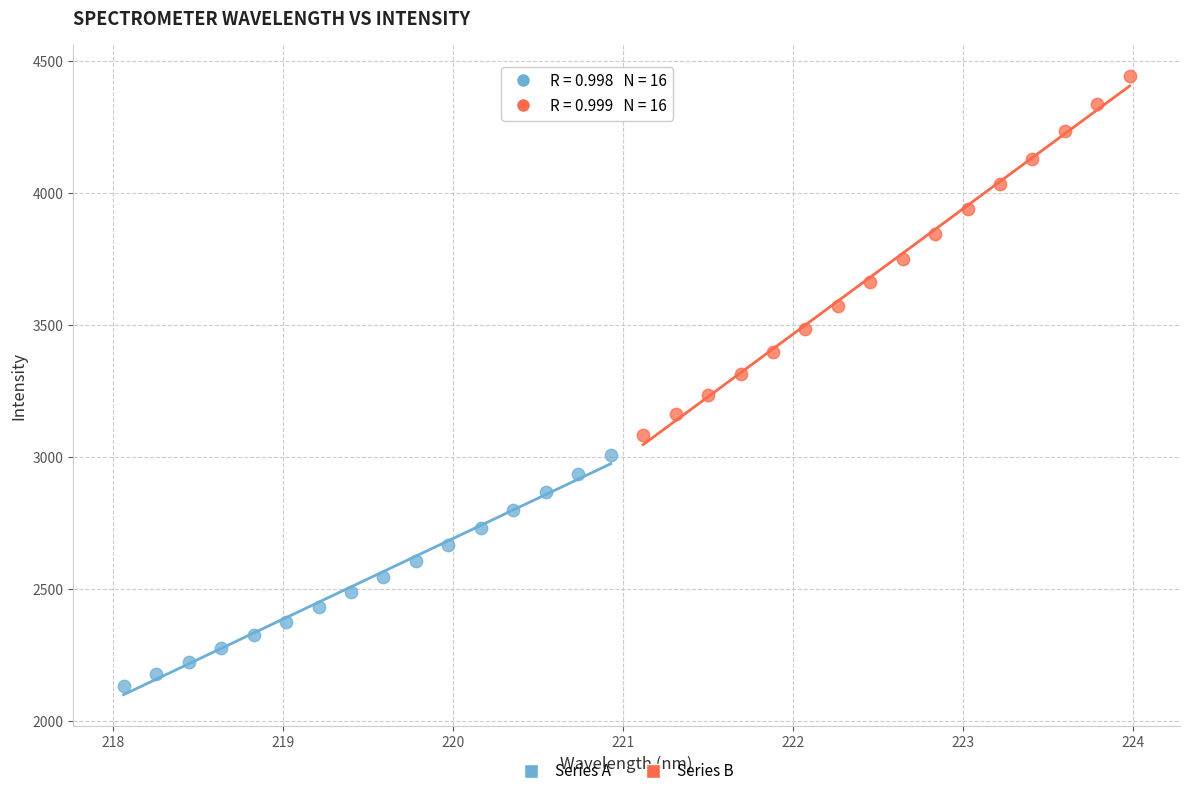

What are all the series names shown in the legend?

Series A, Series B